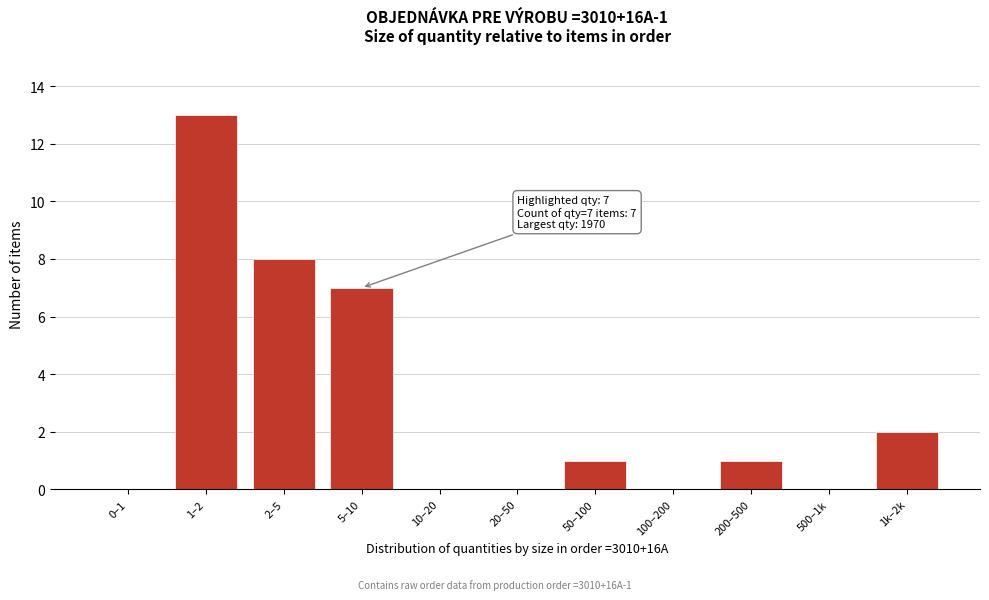

Reading left to right, list all the values displayed in this chart.

0–1=0	1–2=13	2–5=8	5–10=7	10–20=0	20–50=0	50–100=1	100–200=0	200–500=1	500–1k=0	1k–2k=2